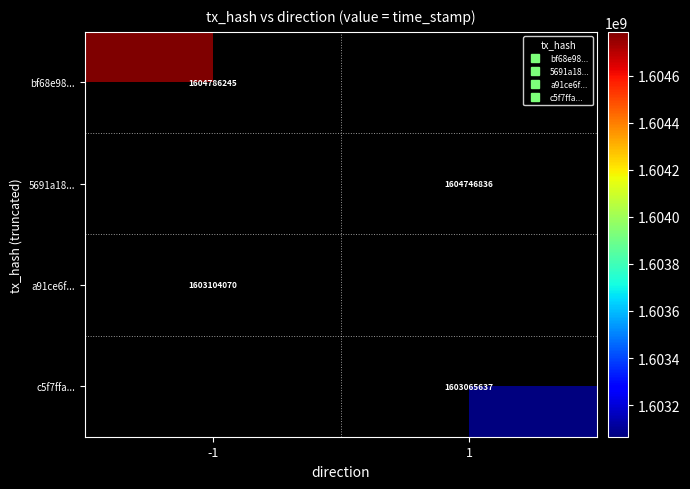

Which has a higher value, 1 or -1?

-1